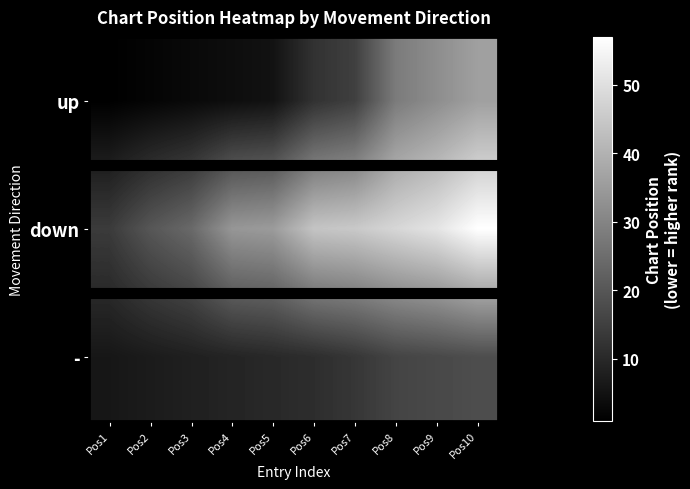

What is the sum of all up values?

138